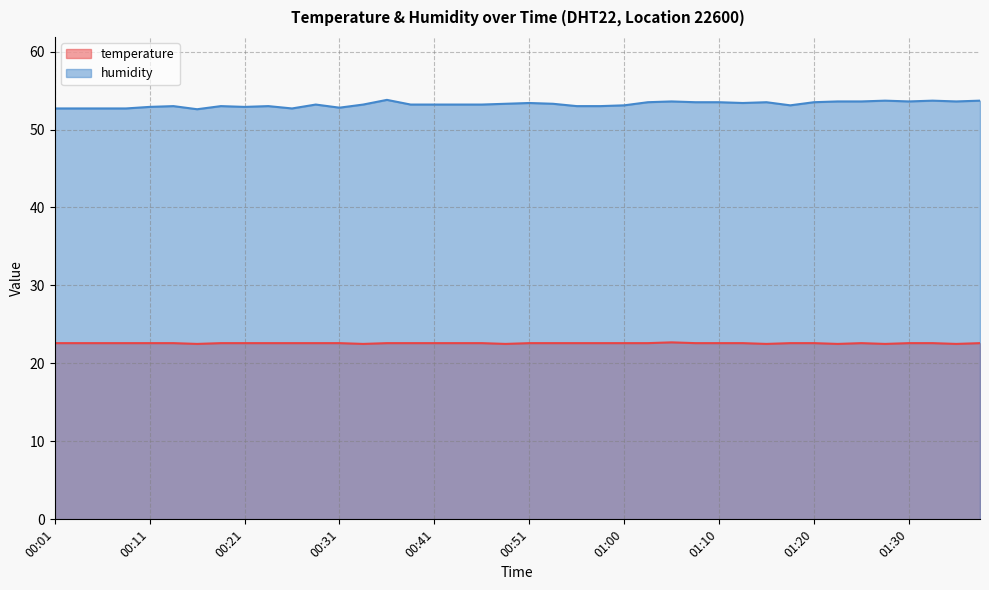

The humidity series shows 89.4 at 00:16. True or false?

False